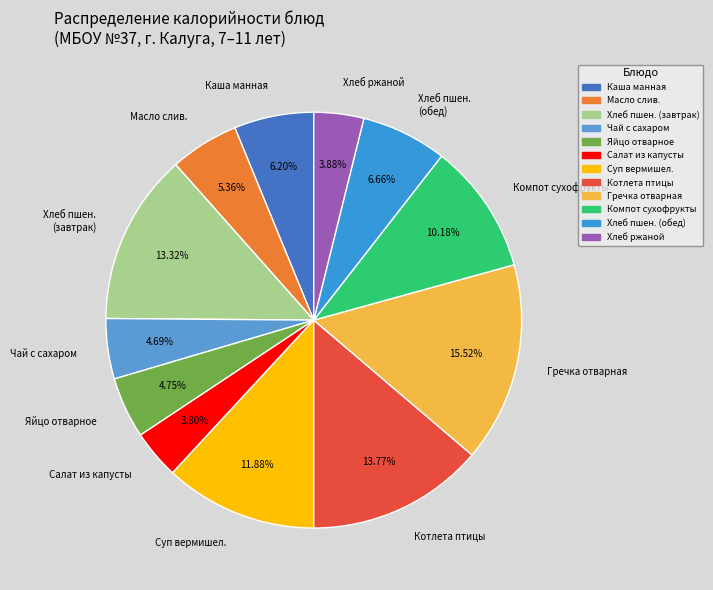

How many slices are in this pie chart?

12